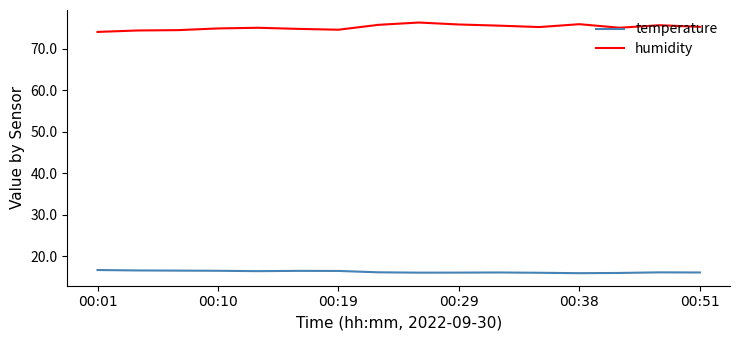

True or false: humidity and temperature cross at least once.

False